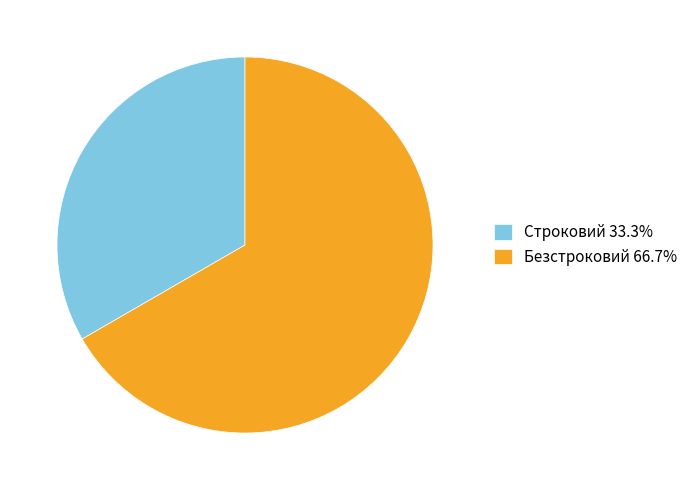

The Строковий slice represents 33% of the pie. True or false?

True